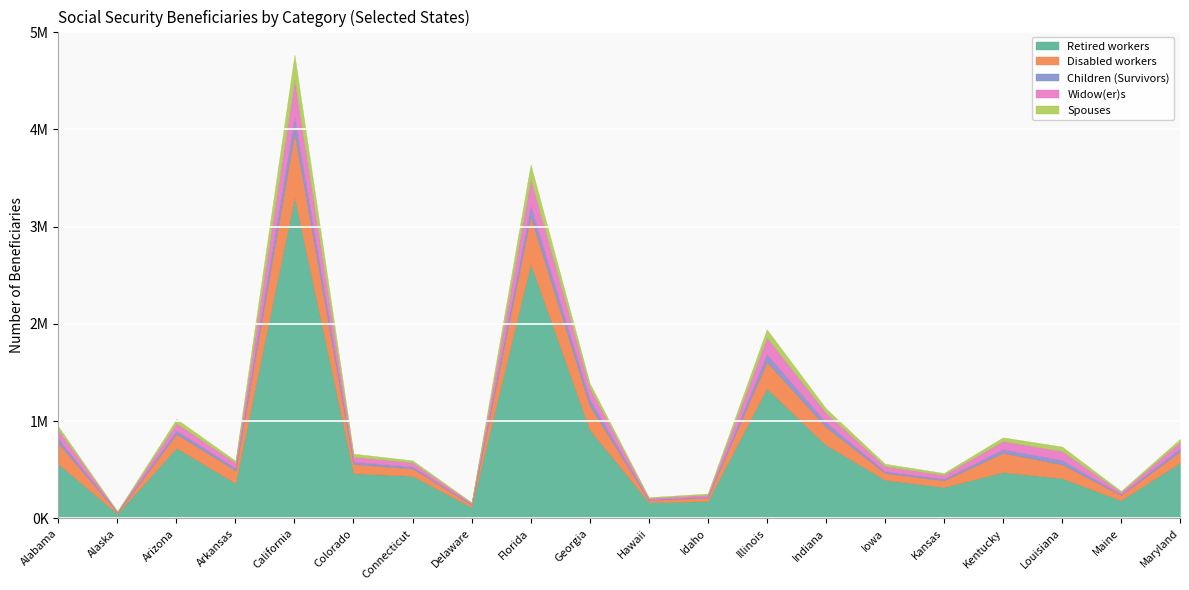

At which category does Disabled workers reach its first local valley?

Alaska